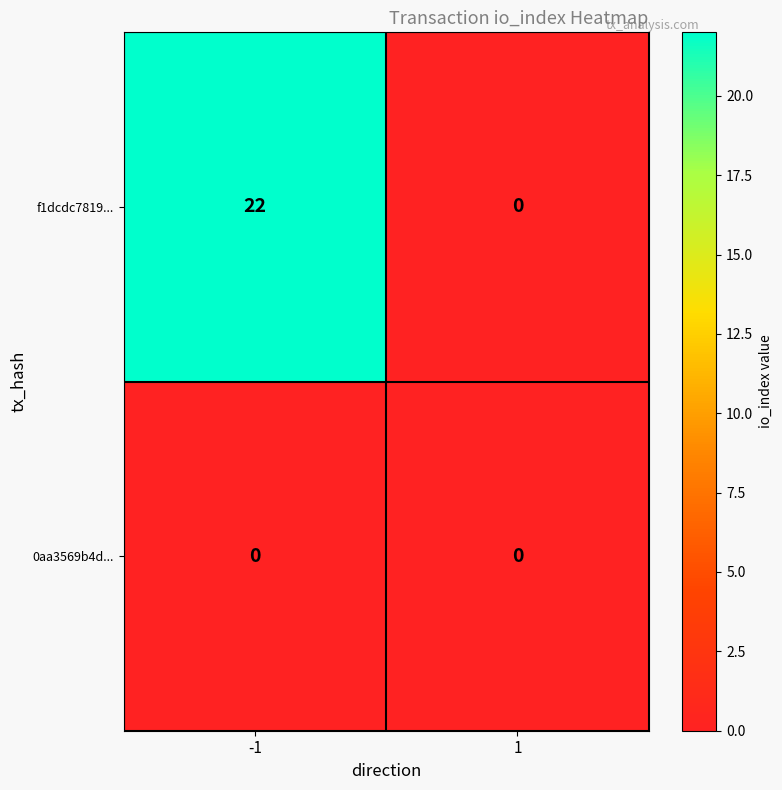

Rank the series by their maximum value, from lowest to highest.

0aa3569b4d..., f1dcdc7819...